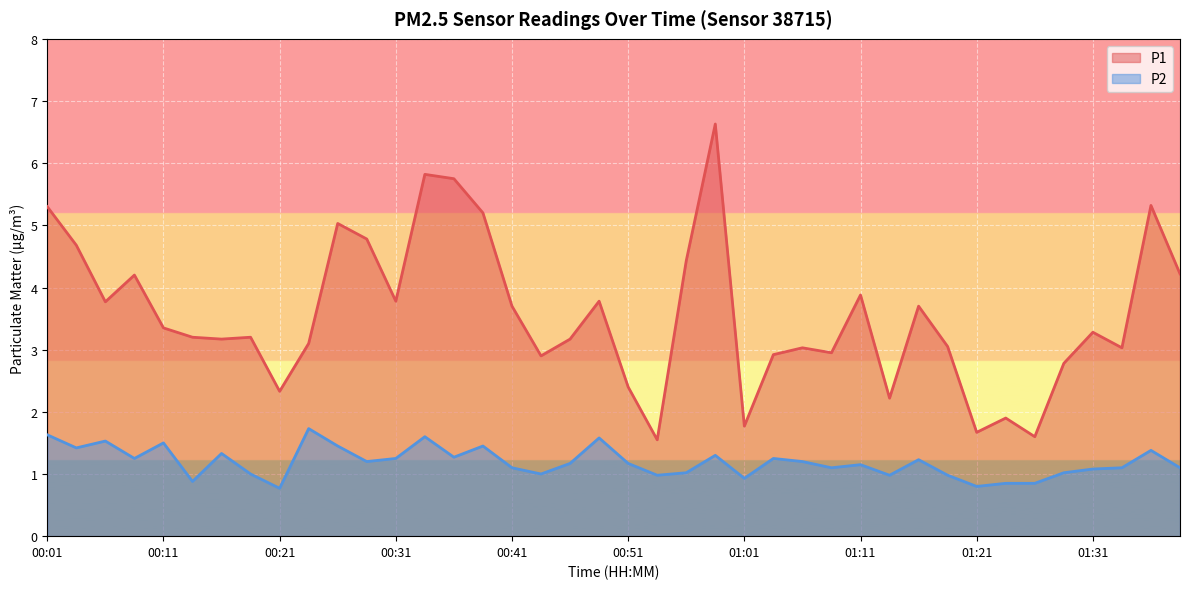

The P1 series shows 7.0 at 00:03. True or false?

False